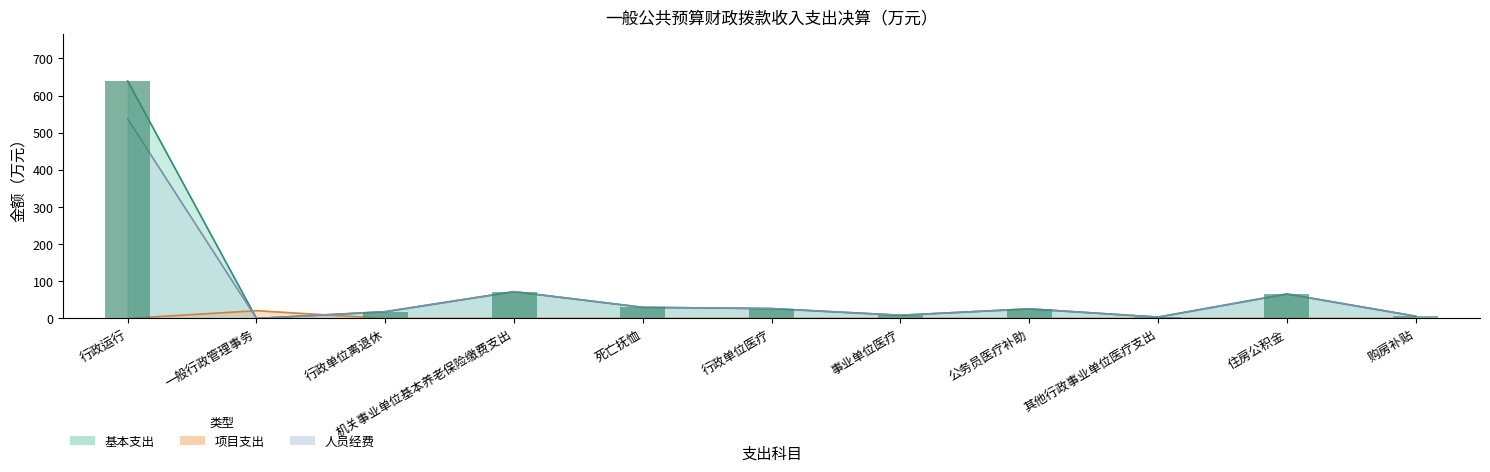

Where does the data first go above 25?

行政运行